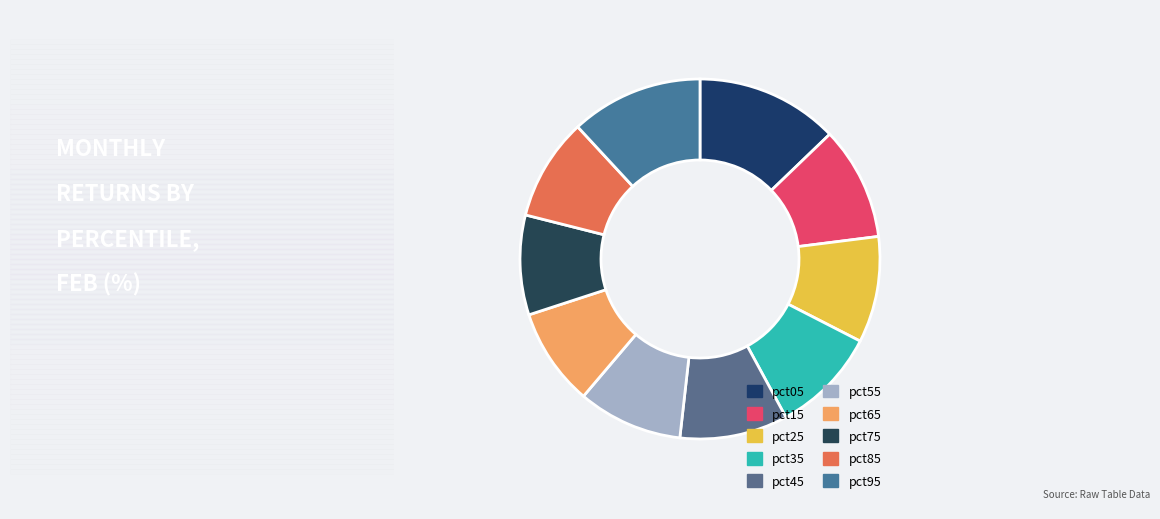

What percentage do pct95 and pct75 together represent?

20.8%